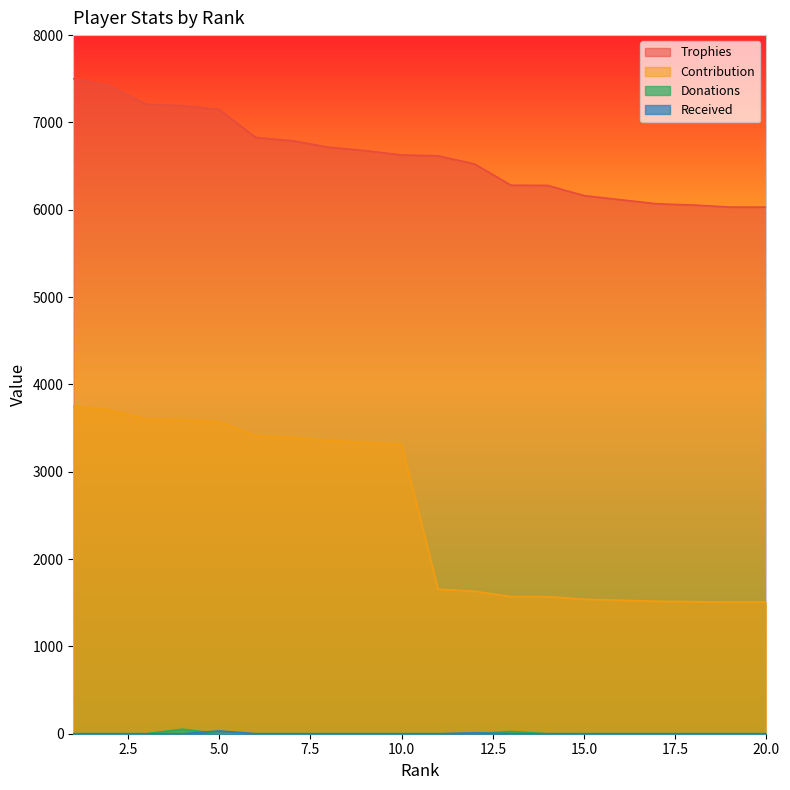

The Contribution series shows 3314 at 10.0. True or false?

True